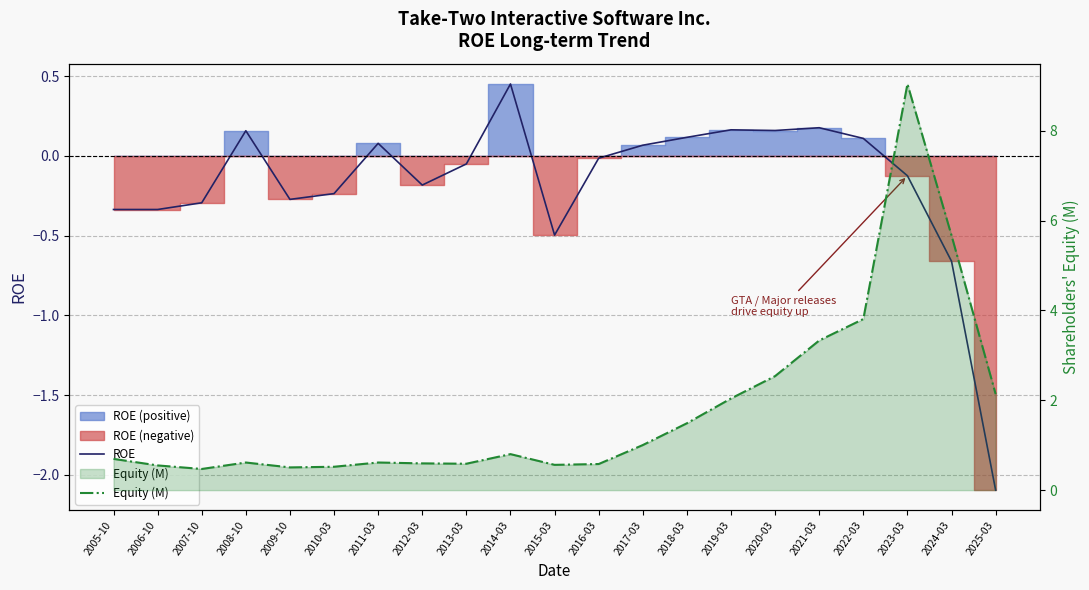

The value of Equity (M) at 2016-03 is 0.6. True or false?

True